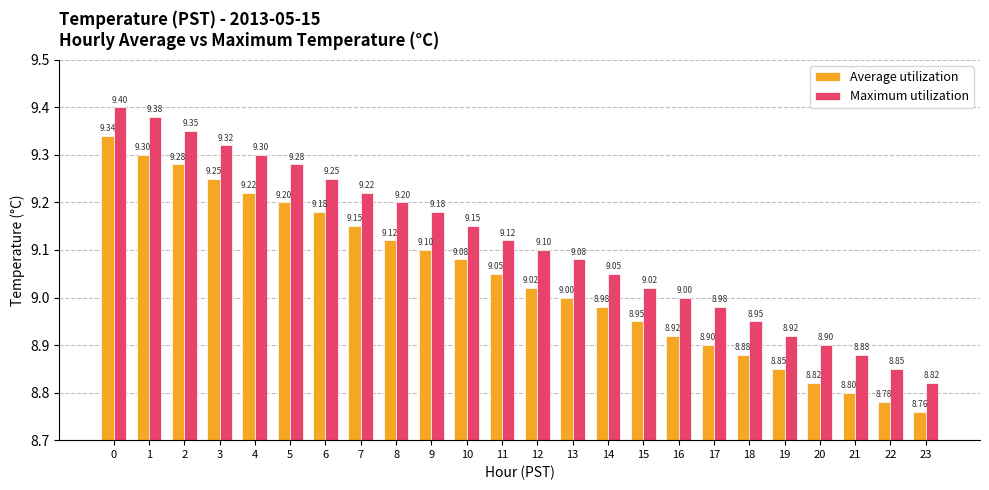

The Average utilization series shows 8.9 at 16. True or false?

True